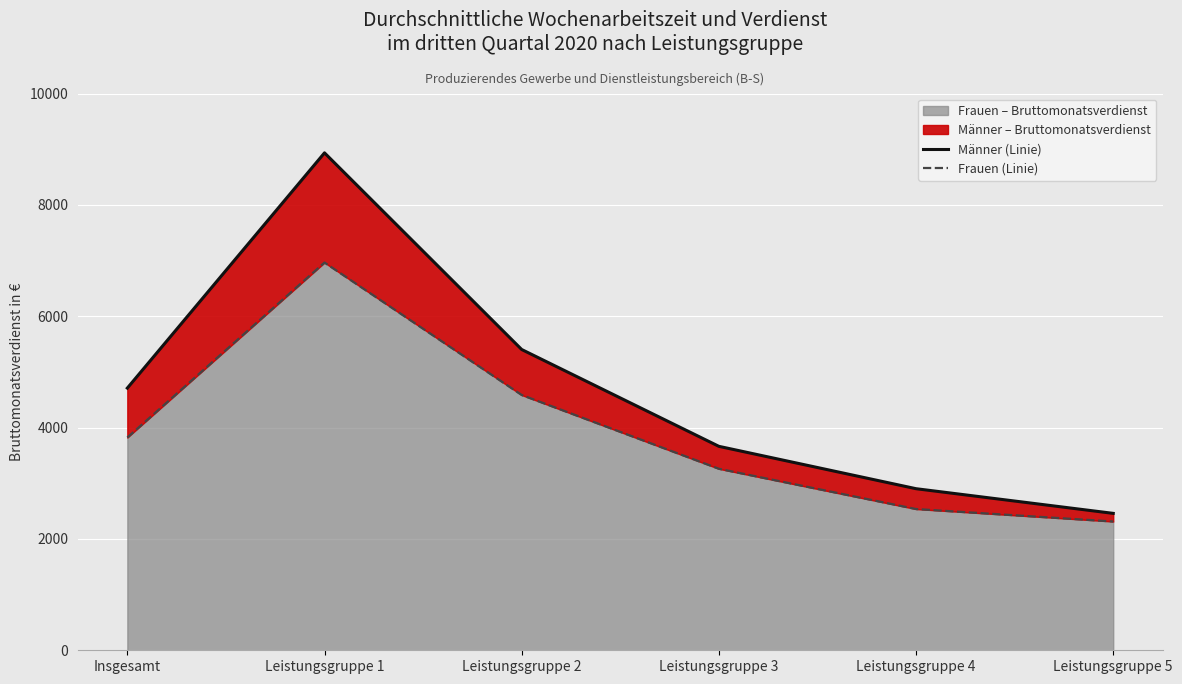

What value does the Frauen (Linie) series have at Leistungsgruppe 3, to the nearest 50?

3250